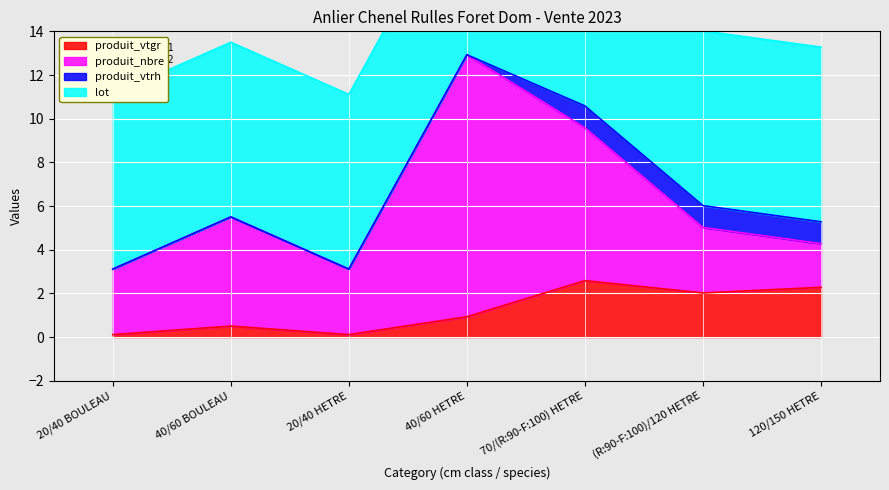

Reading right to left, what are all the values shown in this chart?

produit_vtgr: 120/150 HETRE=2.3	(R:90-F:100)/120 HETRE=2.0	70/(R:90-F:100) HETRE=2.6	40/60 HETRE=0.9	20/40 HETRE=0.1	40/60 BOULEAU=0.5	20/40 BOULEAU=0.1
produit_nbre: 120/150 HETRE=2.0	(R:90-F:100)/120 HETRE=3.0	70/(R:90-F:100) HETRE=7.0	40/60 HETRE=12.0	20/40 HETRE=3.0	40/60 BOULEAU=5.0	20/40 BOULEAU=3.0
produit_vtrh: 120/150 HETRE=1.0	(R:90-F:100)/120 HETRE=1.0	70/(R:90-F:100) HETRE=1.0	40/60 HETRE=0.0	20/40 HETRE=0.0	40/60 BOULEAU=0.0	20/40 BOULEAU=0.0
lot: 120/150 HETRE=8.0	(R:90-F:100)/120 HETRE=8.0	70/(R:90-F:100) HETRE=8.0	40/60 HETRE=8.0	20/40 HETRE=8.0	40/60 BOULEAU=8.0	20/40 BOULEAU=8.0